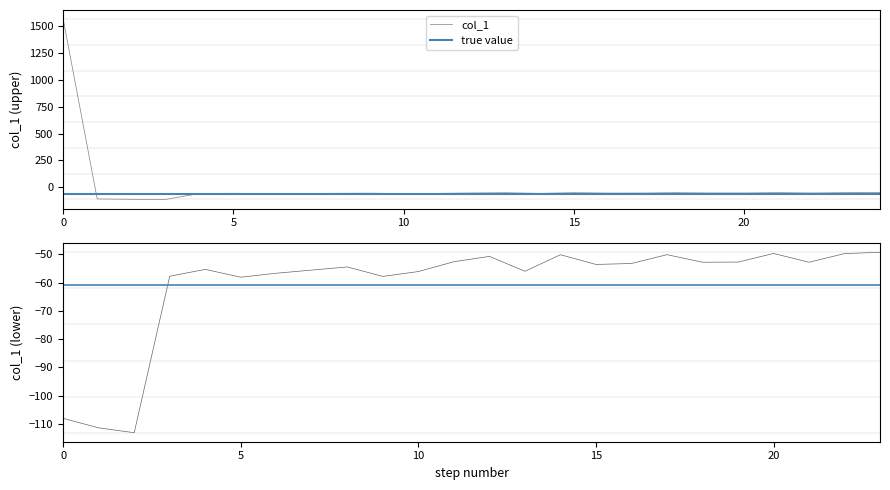

True or false: col_1 has a value of 2158.6 at 0.

False